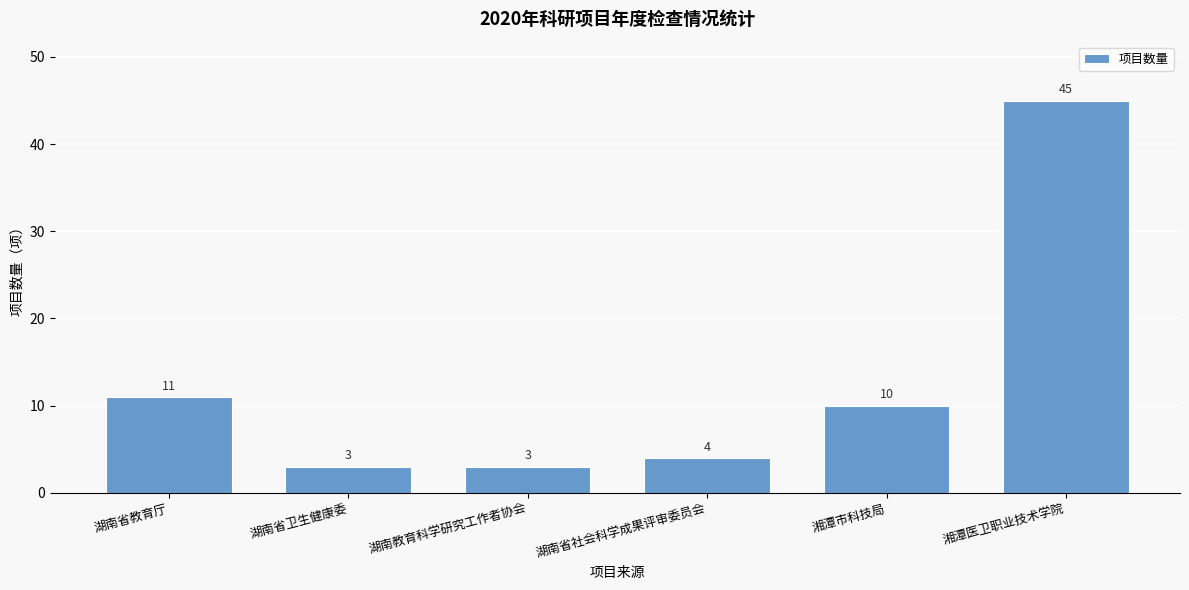

Reading left to right, extract all data points from this chart.

11	3	3	4	10	45